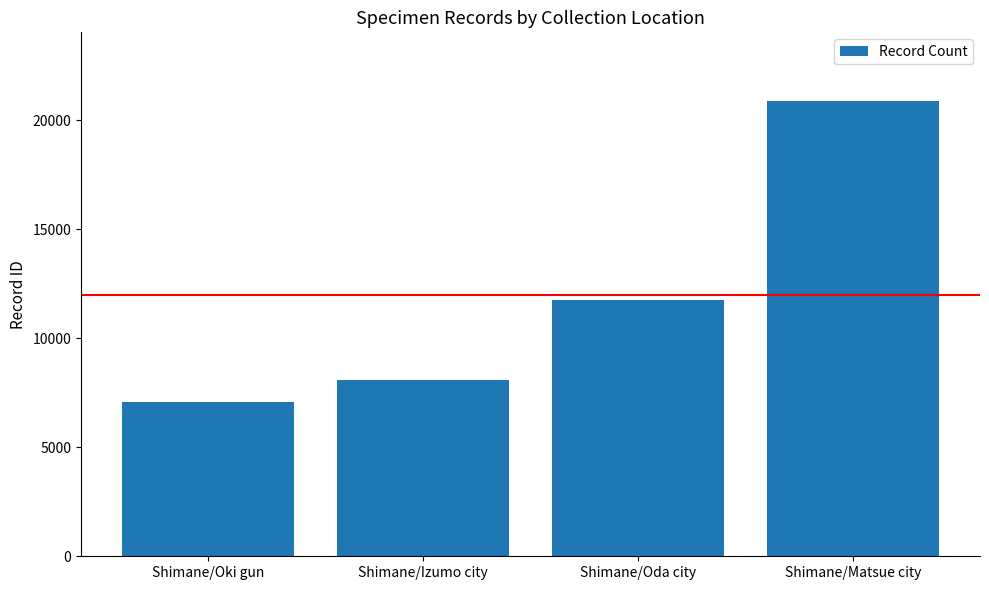

What is the label of the 4th bar from the right?

Shimane/Oki gun